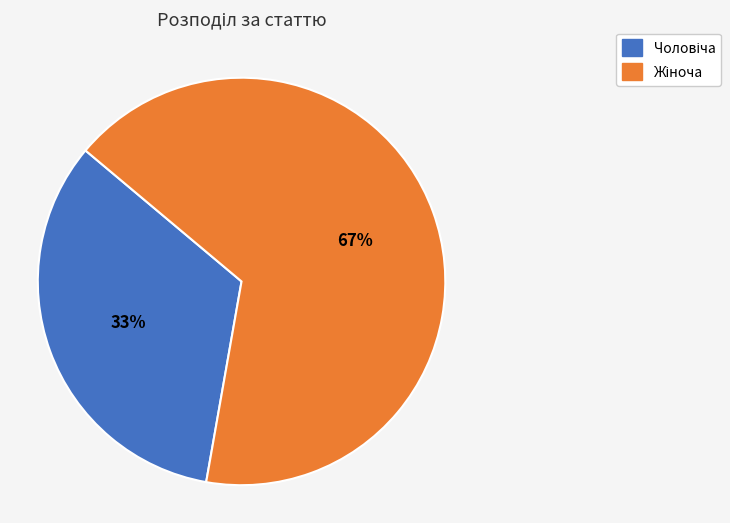

Is there any slice that represents more than half of the pie?

Yes